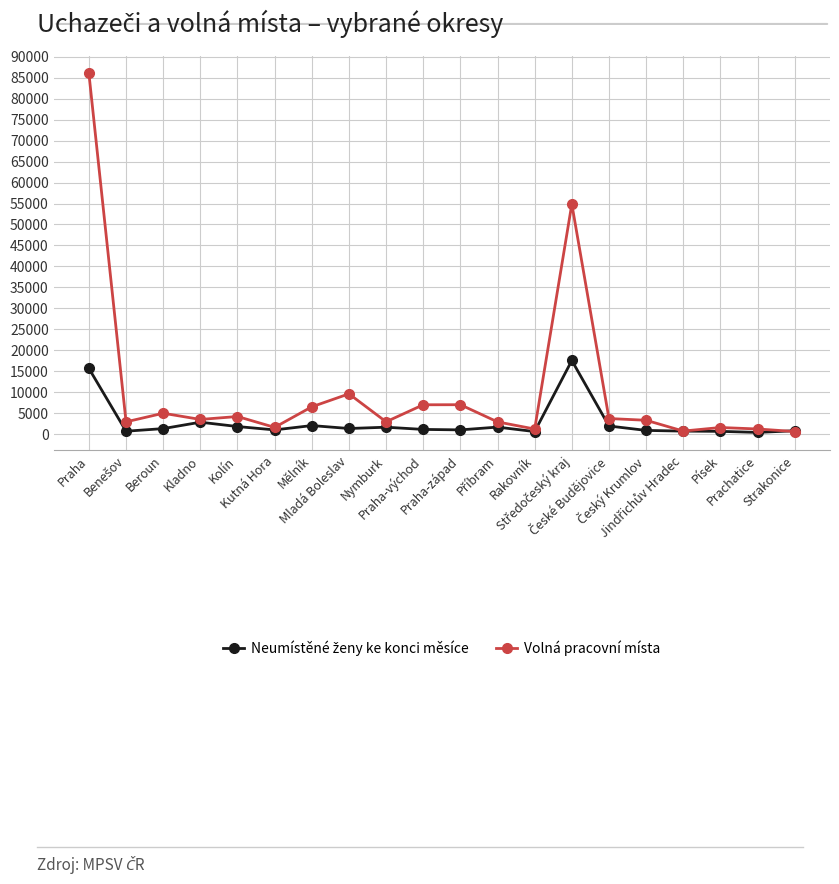

How many categories are shown in the chart?

20